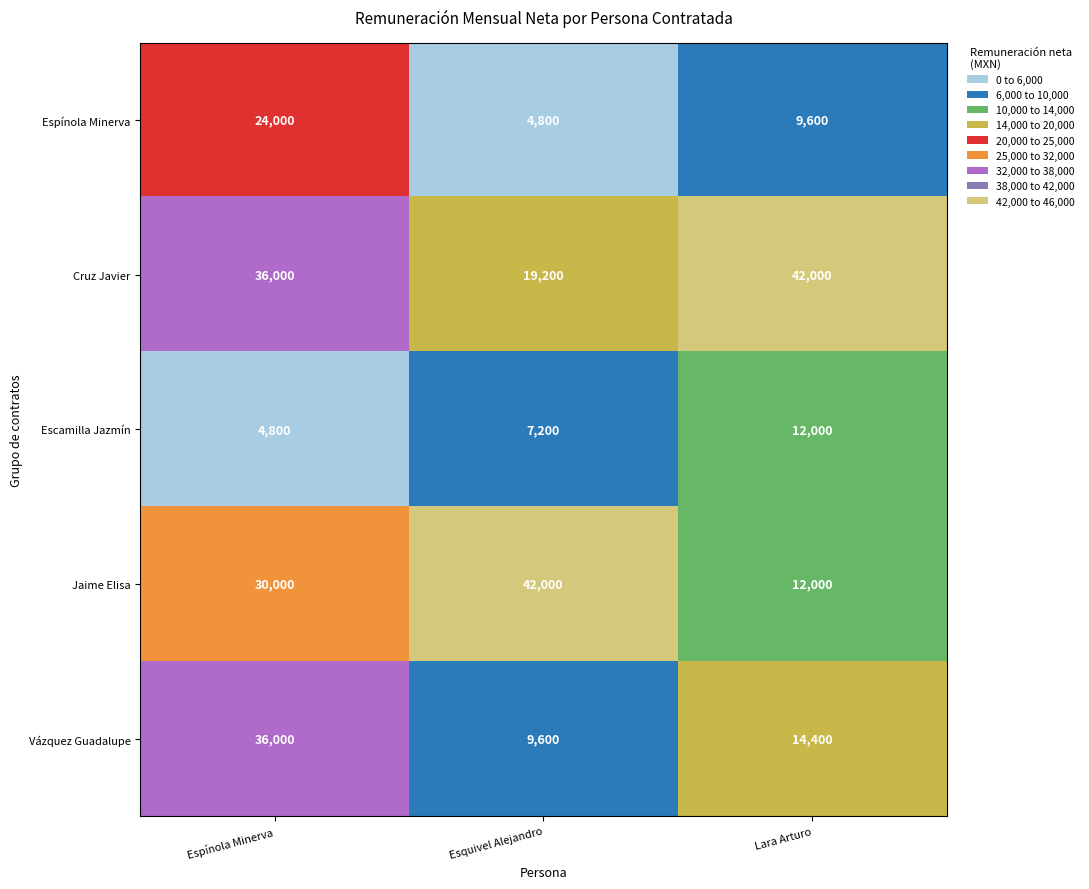

What is the approximate value of Espínola Minerva at Espínola Minerva, to the nearest 10?

24000